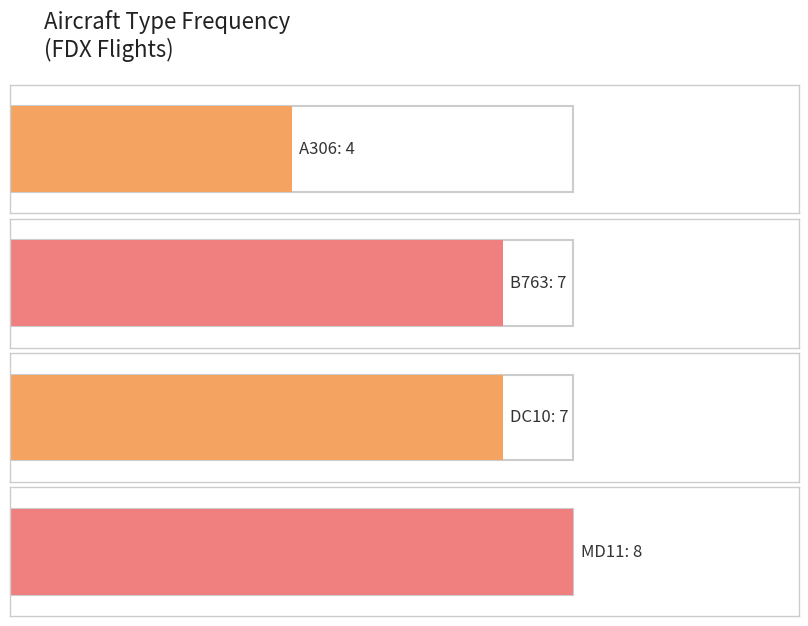

Does the chart contain stacked bars?

No